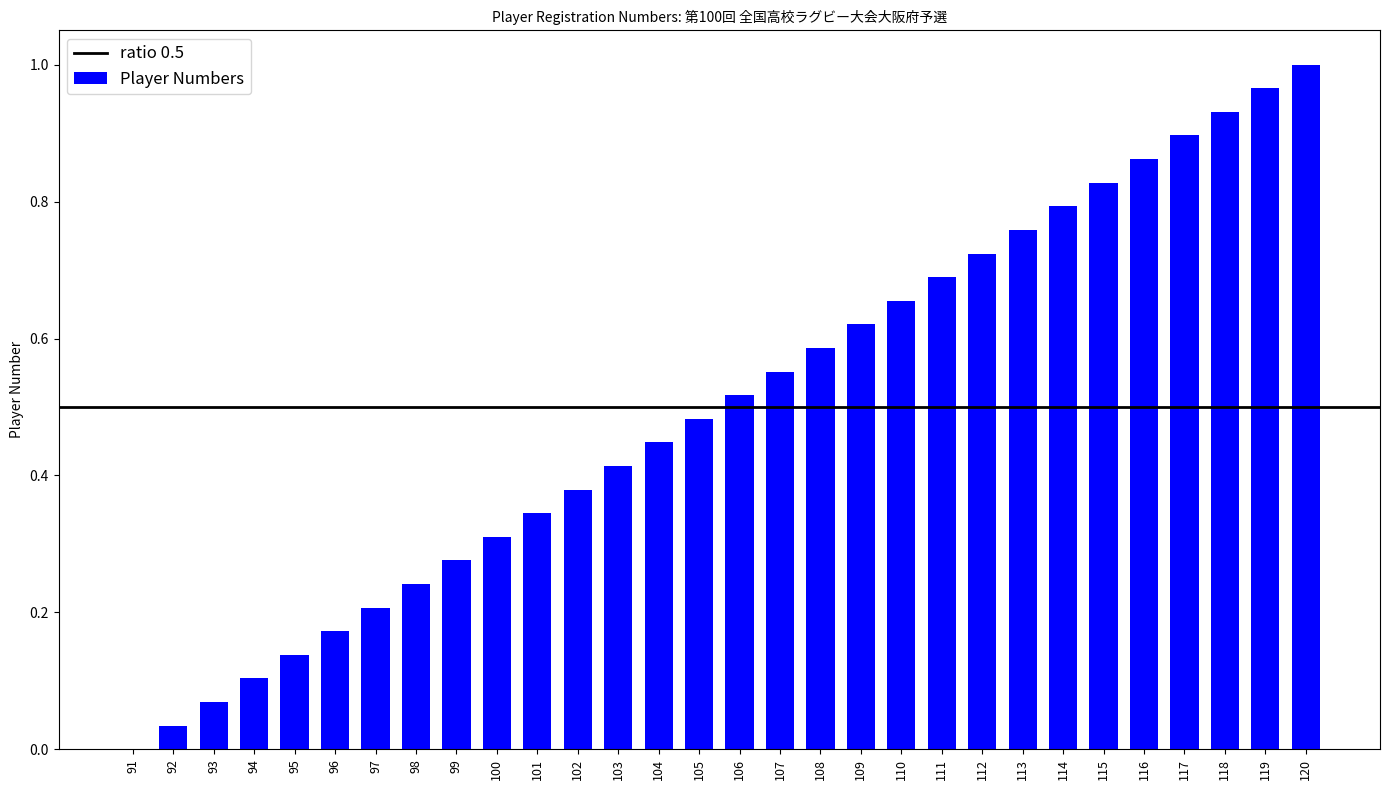

Which label corresponds to the largest value in the chart?

120